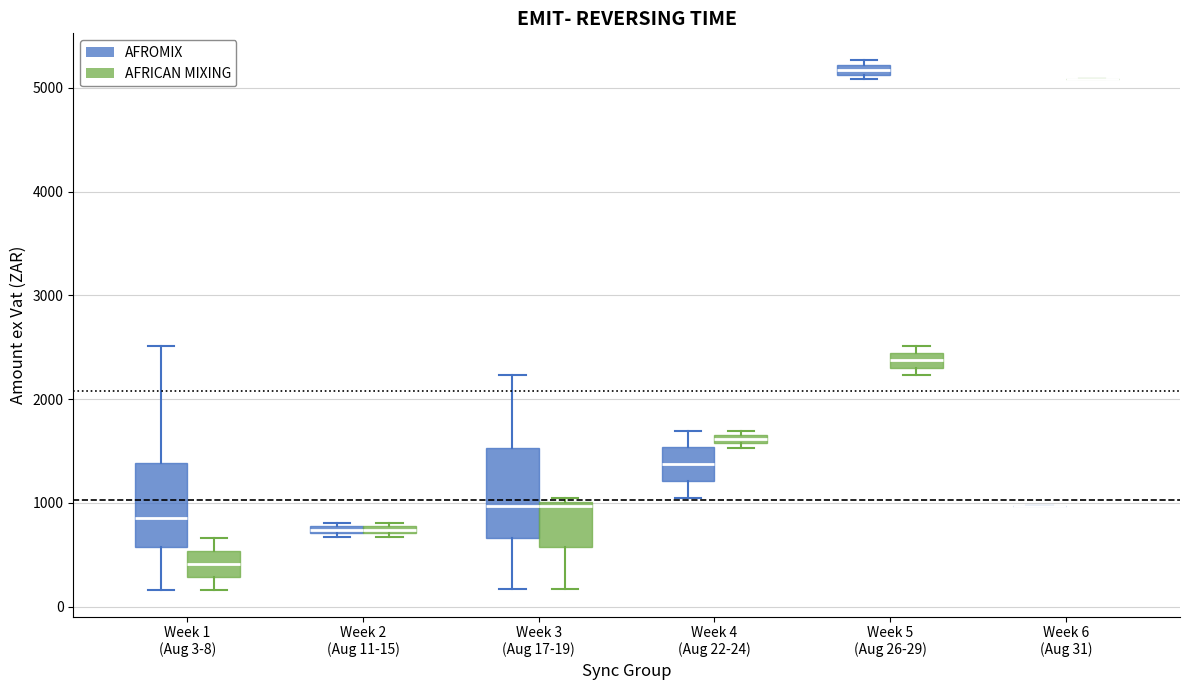

Where is the upper edge of the box for Week 5 (Aug 26-29) (AFRICAN MIXING) on the y-axis? The values are not printed on the chart, so give them approximately, as read against the axis.

2400